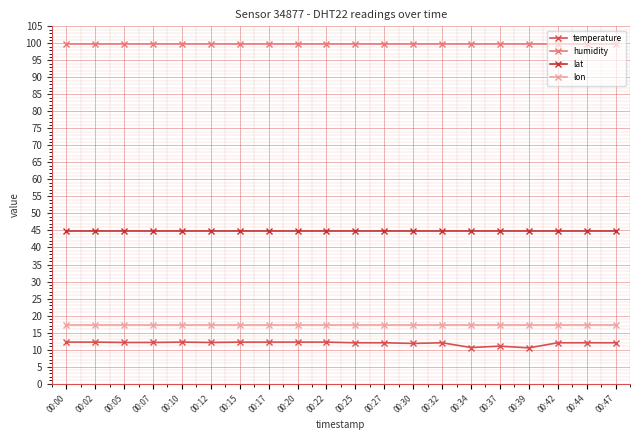

Count the number of data series in this chart.

4